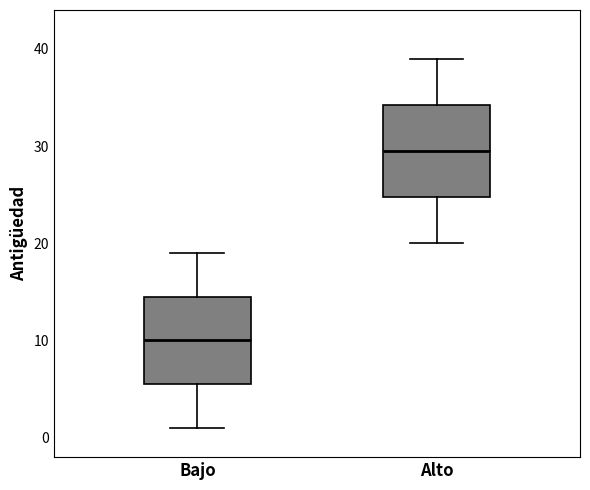

Which box's median line is the lowest?

Bajo